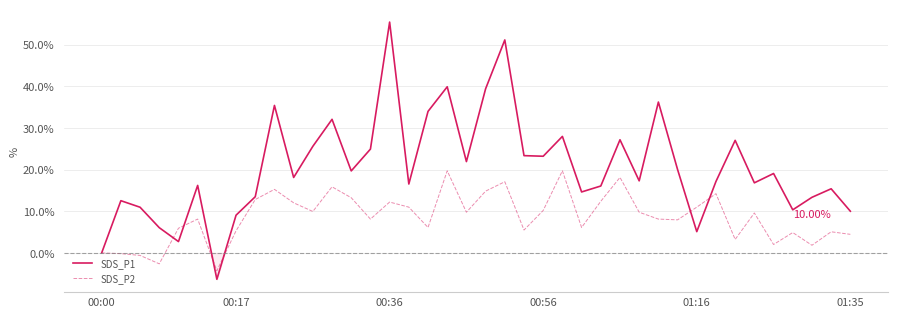

How many values in SDS_P2 are above zero?

35